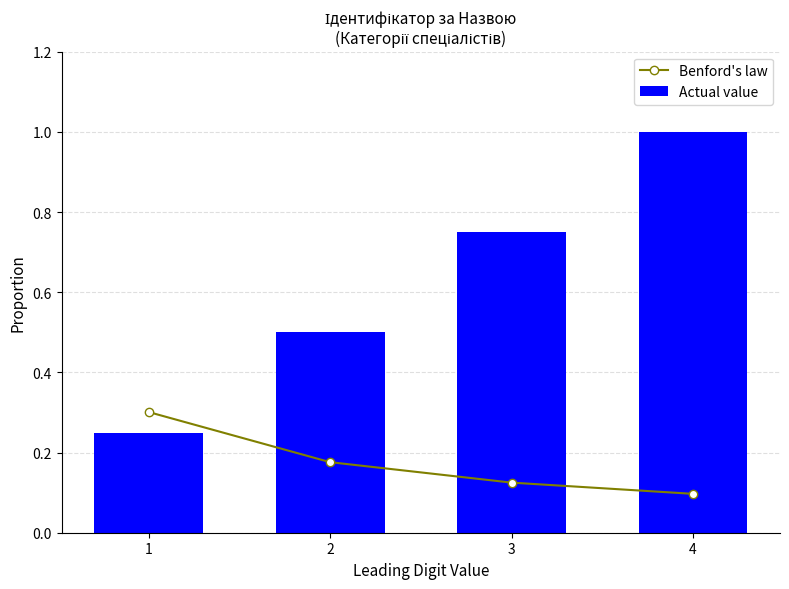

Is the value of Actual value at 3 greater than the value of Benford's law at 1?

Yes